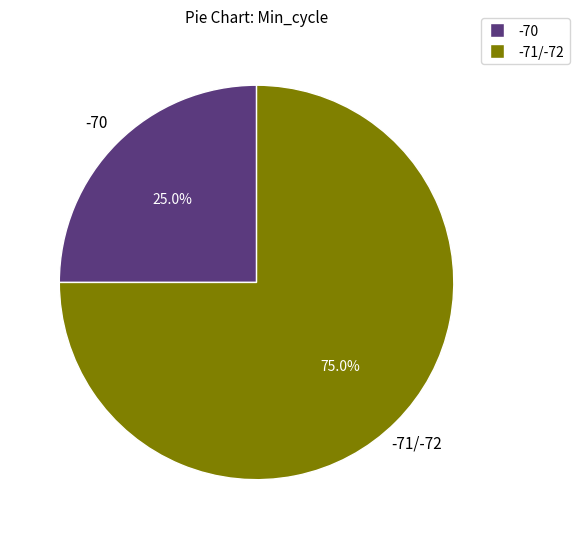

Is there a majority slice in this chart?

Yes